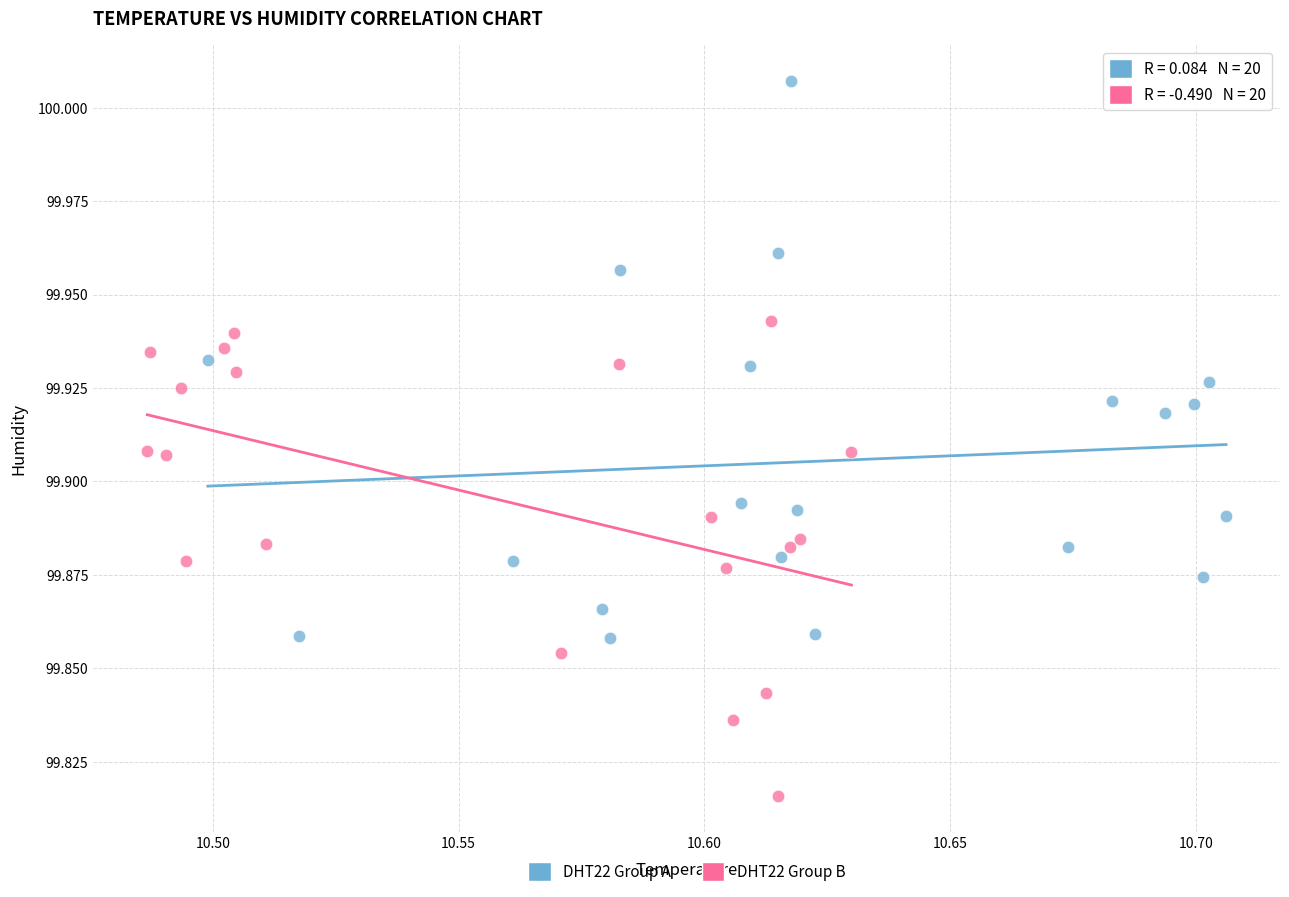

What are all the series names shown in the legend?

DHT22 Group A, DHT22 Group B